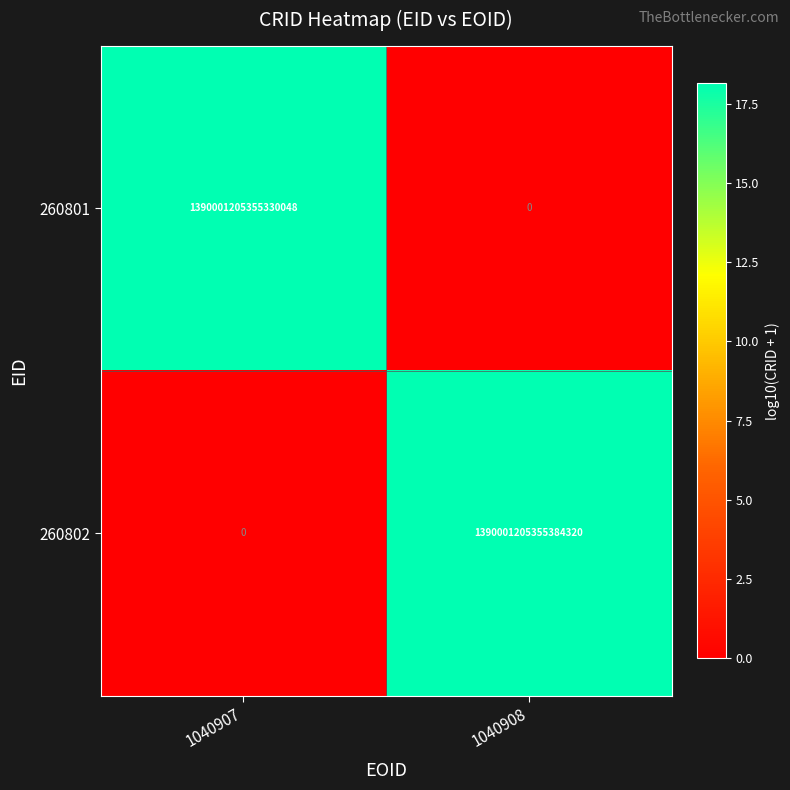

Where is 260801 nearest to the value 695000602677665024?

1040907